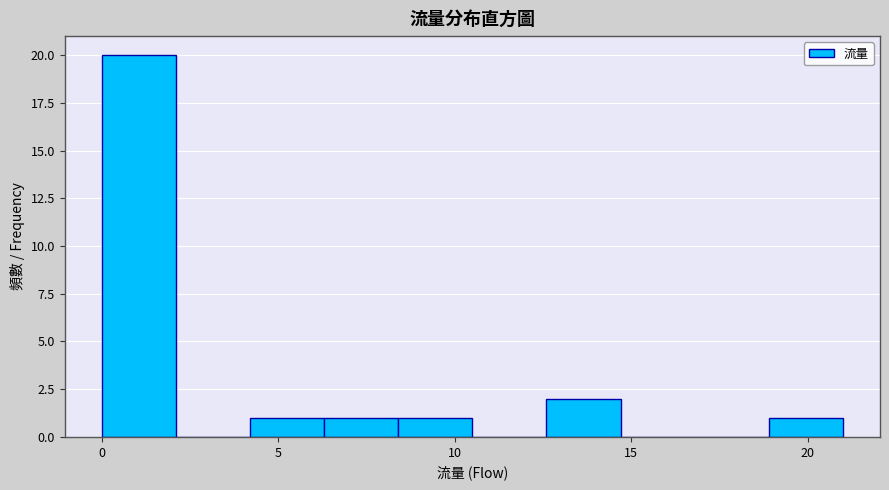

How tall is the bar that spans 12.6 to 14.7 on the x-axis? Neither the bar edges nor the heights are printed on the chart, so give them approximately, as read against the axes.

2